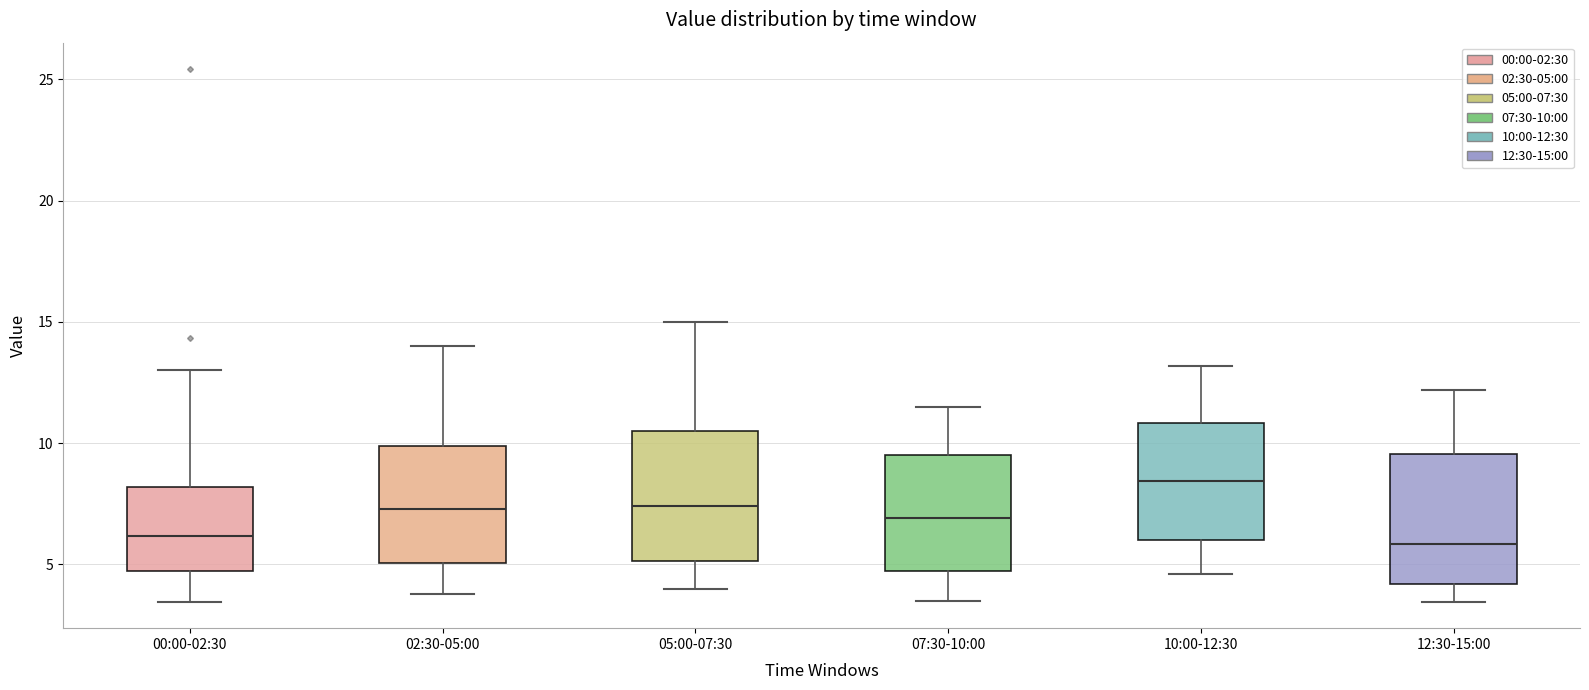

Reading left to right, transcribe this box plot: for each box, give where its median line is, the range the box spans, and where its two whiskers end, as read against the y-axis. The values are not printed on the chart, so give them approximately, as read against the axis.

00:00-02:30: median 6.0, box 4.5 to 8.0, whiskers 3.5 to 13.0
02:30-05:00: median 7.5, box 5.0 to 10.0, whiskers 4.0 to 14.0
05:00-07:30: median 7.5, box 5.0 to 10.5, whiskers 4.0 to 15.0
07:30-10:00: median 7.0, box 4.5 to 9.5, whiskers 3.5 to 11.5
10:00-12:30: median 8.5, box 6.0 to 11.0, whiskers 4.5 to 13.0
12:30-15:00: median 6.0, box 4.0 to 9.5, whiskers 3.5 to 12.0